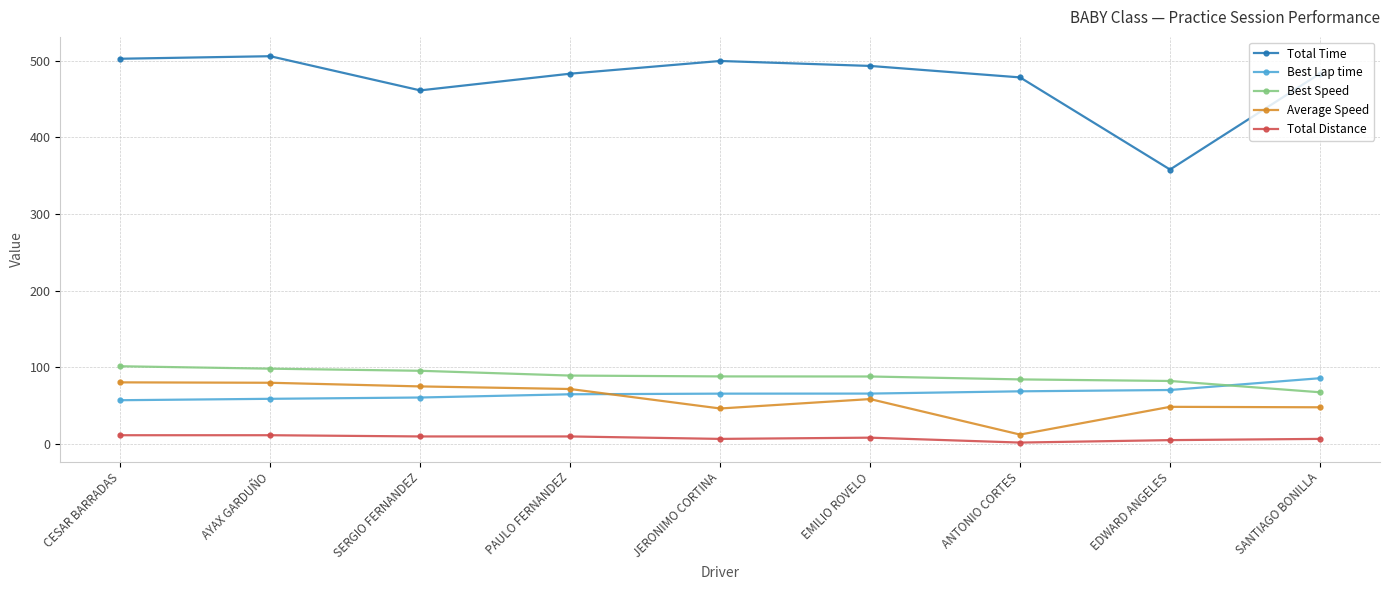

What is the average value of the Total Time series?

474.0